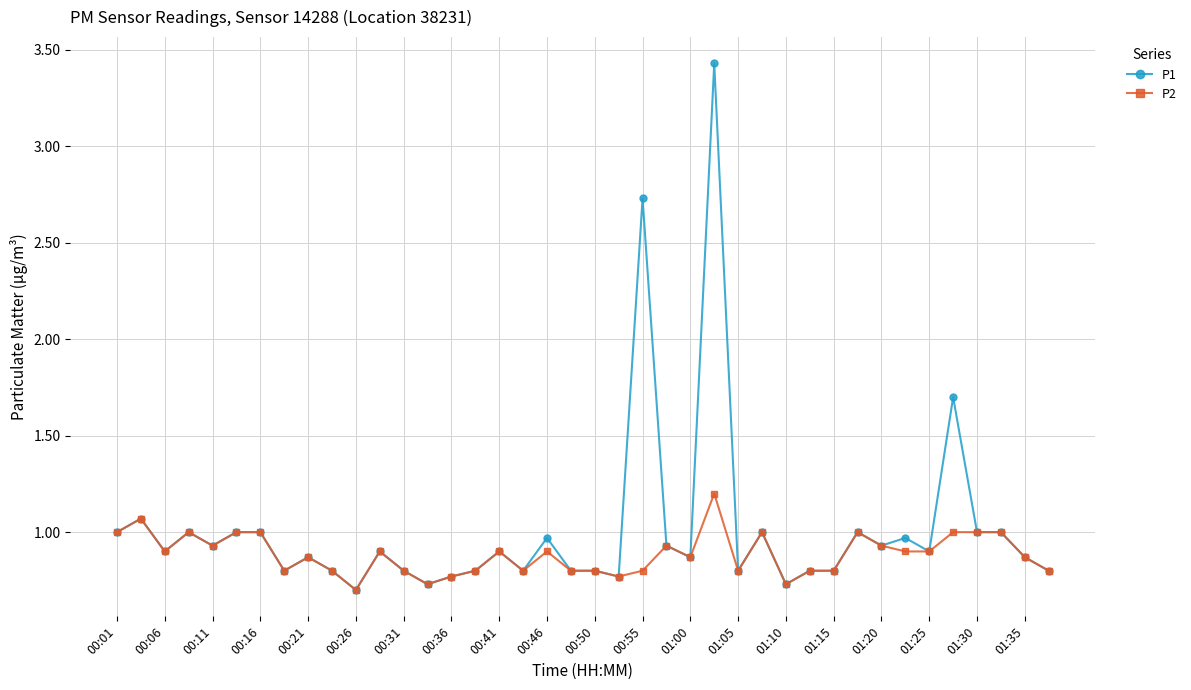

What is the value of the P2 point at the 6th from the left?

1.0